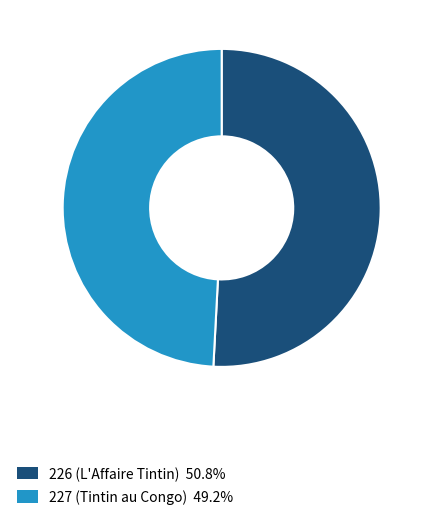

Which slice is the smallest?

227 (Tintin au Congo)